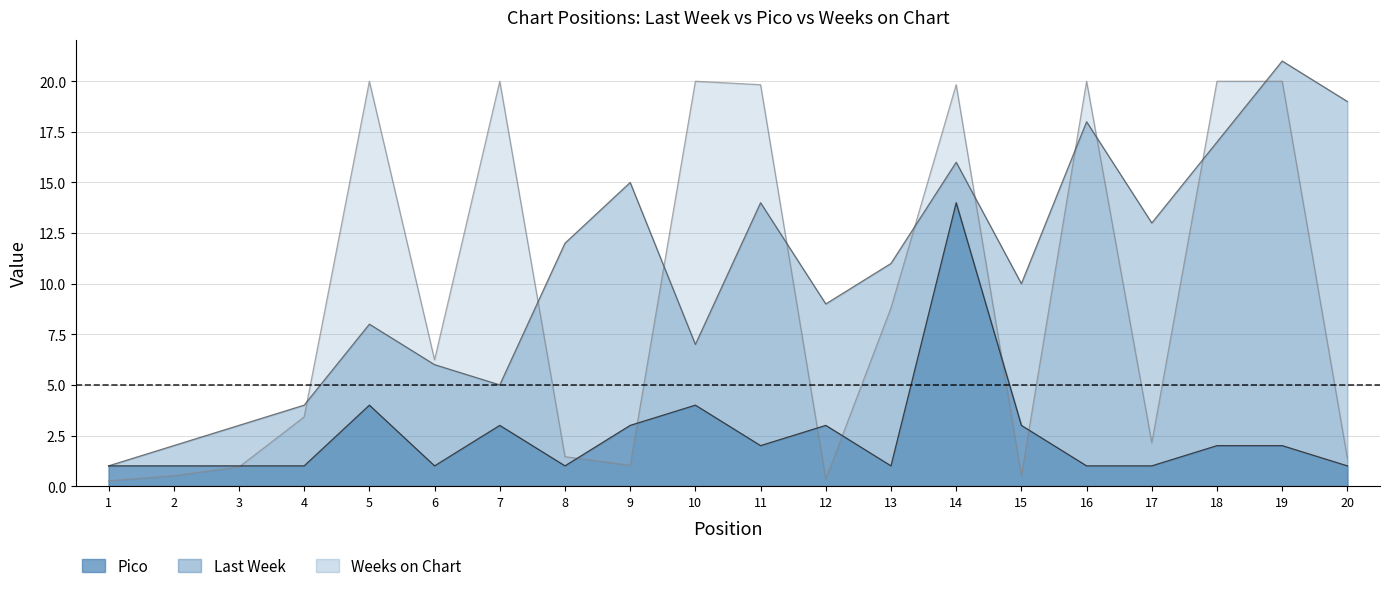

Between 20 and 14, which is larger?

20